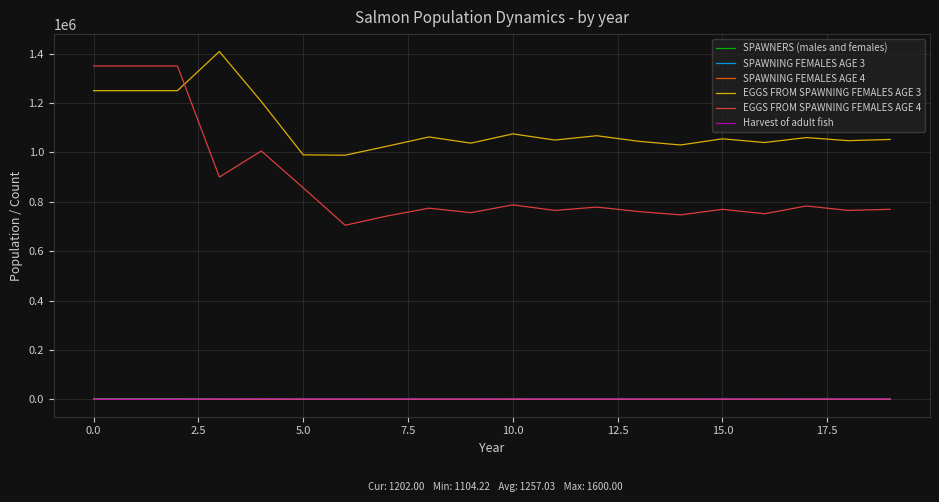

Which series has the widest spread of values?

EGGS FROM SPAWNING FEMALES AGE 4